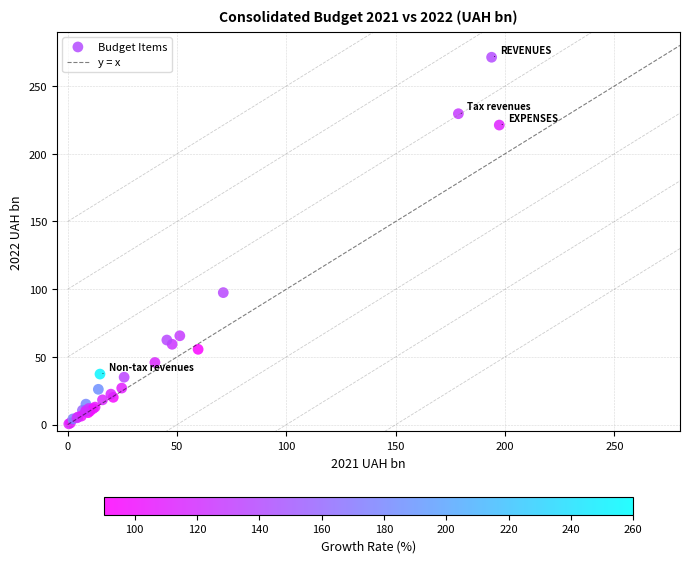

What Y value in the scatter plot is closest to 135?

97.5